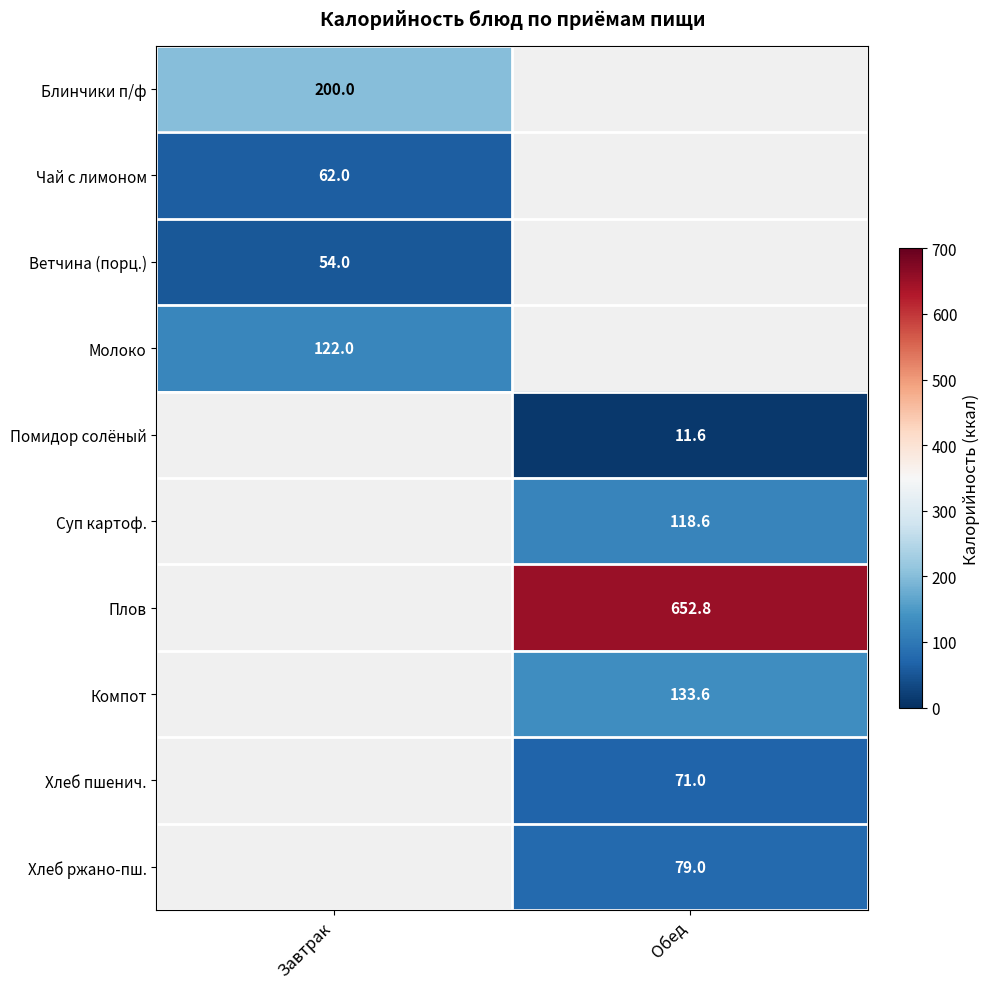

True or false: Хлеб ржано-пш. has a value of 79.0 at Обед.

True